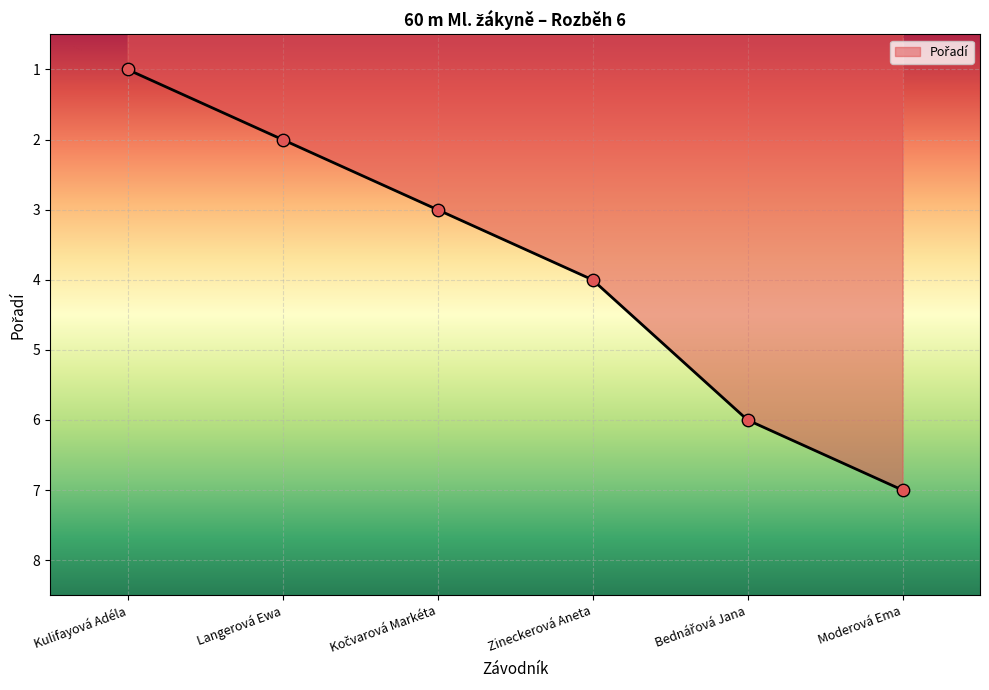

Which has a higher value, Bednářová Jana or Moderová Ema?

Moderová Ema